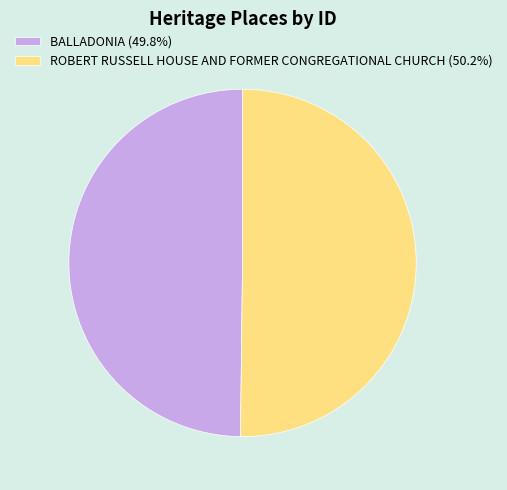

How many slices are in this pie chart?

2